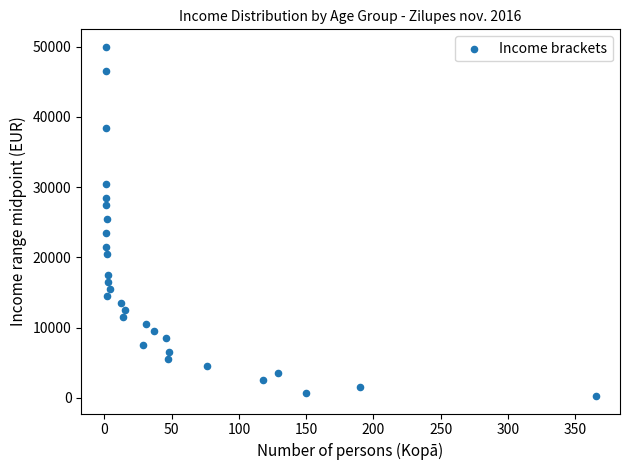

What is the range of X values (max minus min)?

364